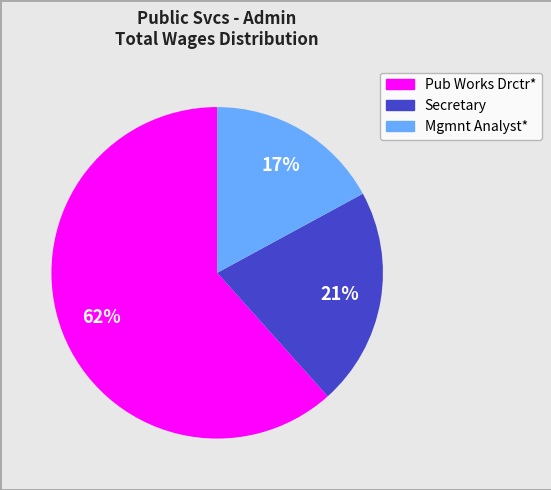

Is it true that Secretary is 21% of the pie?

True